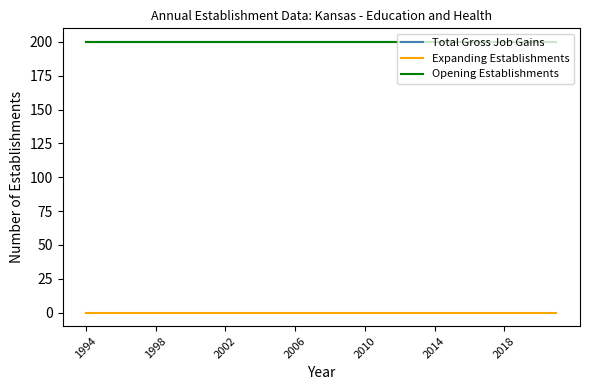

Does the chart display data point markers on the line(s)?

No